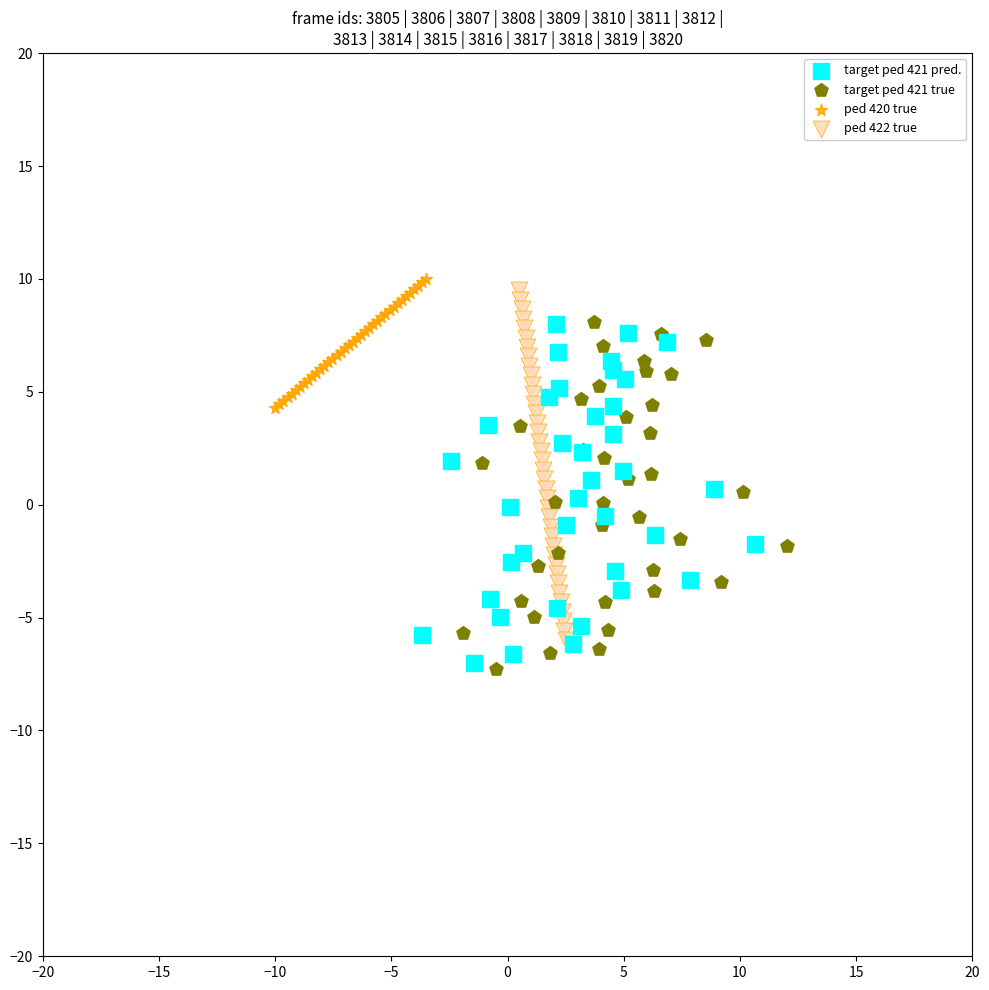

Which series has the widest spread of Y values?

ped 422 true